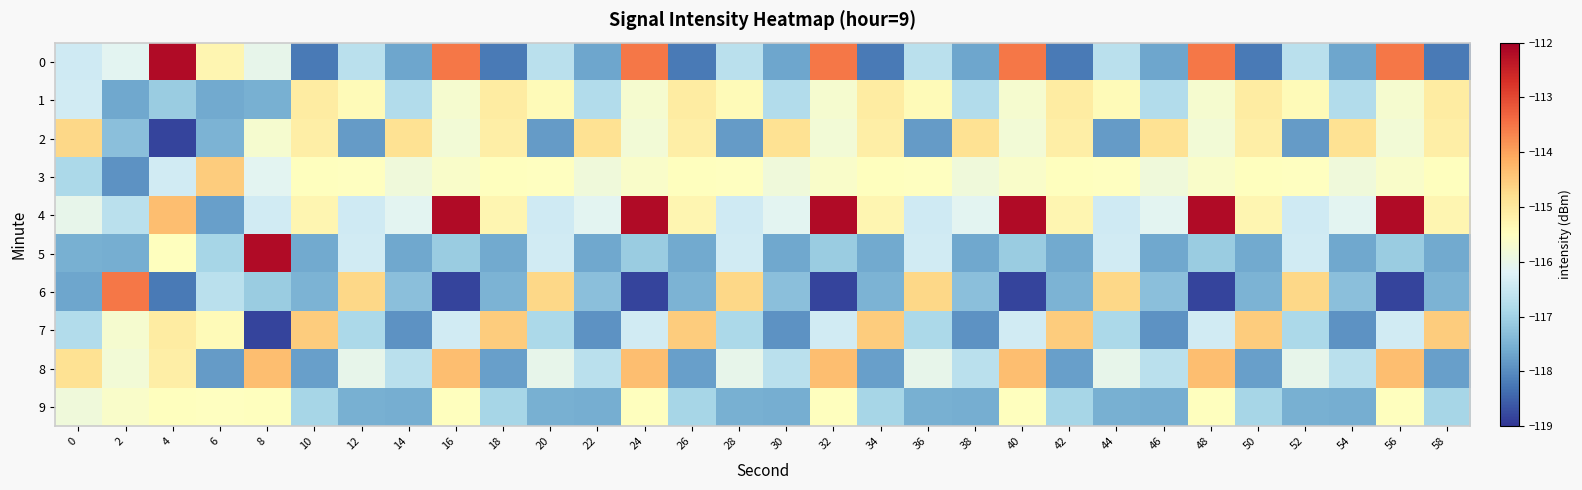

What is the total value across all series at 56?

-1155.0